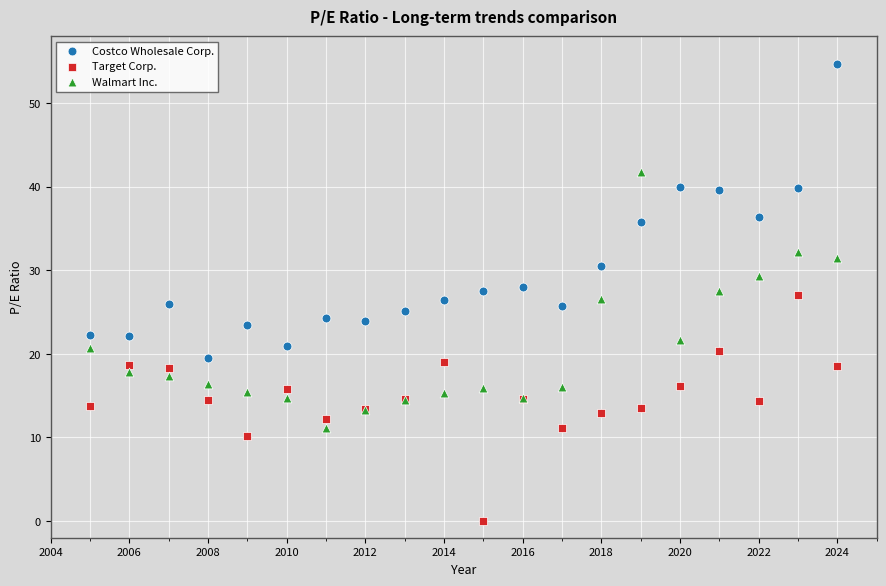

What are all the series names shown in the legend?

Costco Wholesale Corp., Target Corp., Walmart Inc.